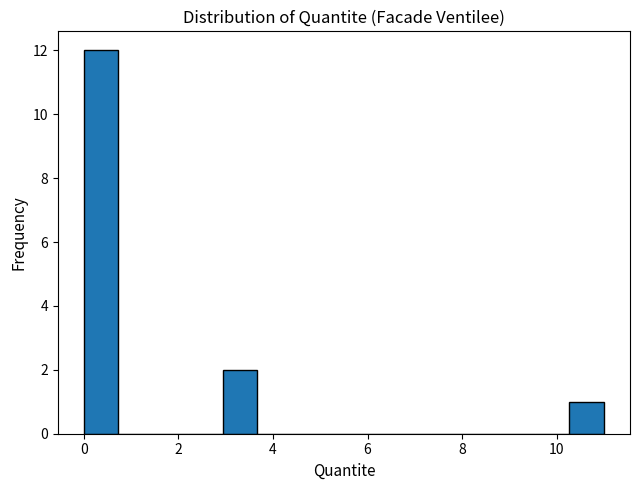

Around what value on the x-axis is the tallest bar? Give the approximate position of its centre, as read against the axis.

0.4